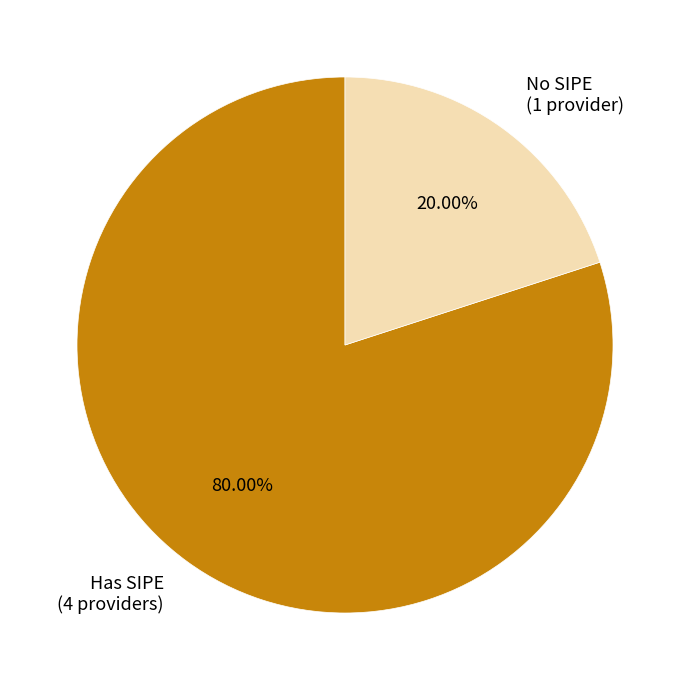

Is there any slice that represents more than half of the pie?

Yes